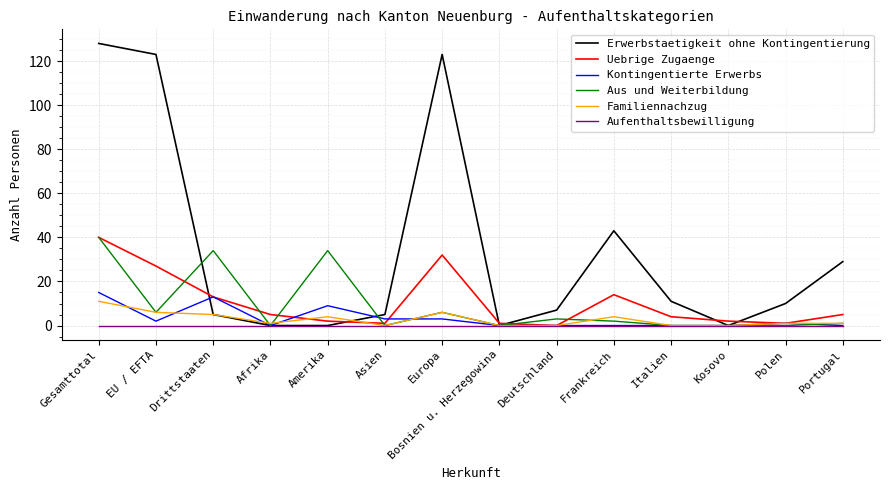

What is the average value of the Familiennachzug series?

3